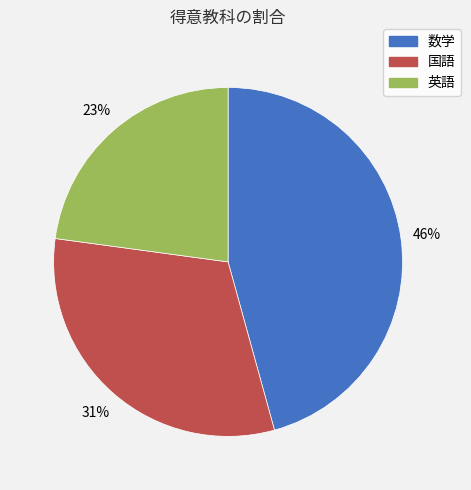

Is there a majority slice in this chart?

No